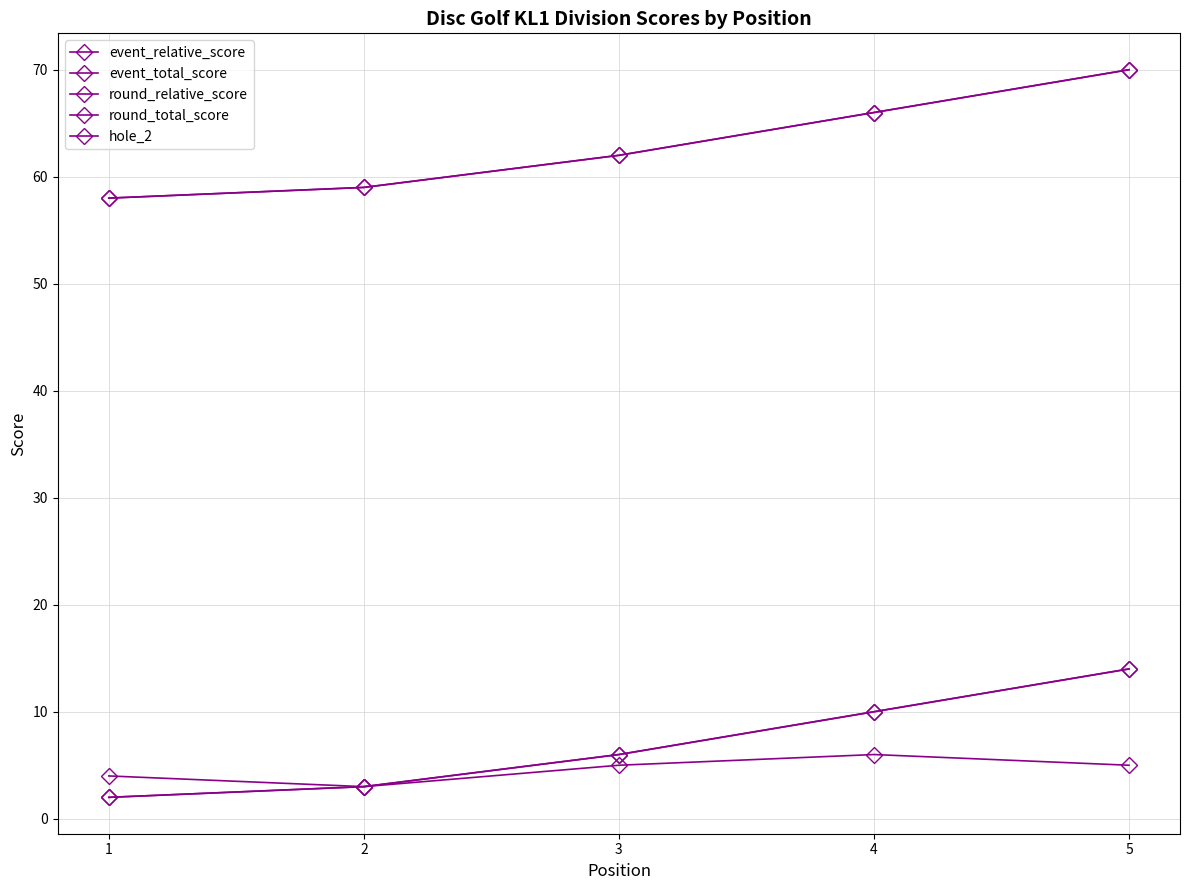

At which category is the sum across all series the highest?

5